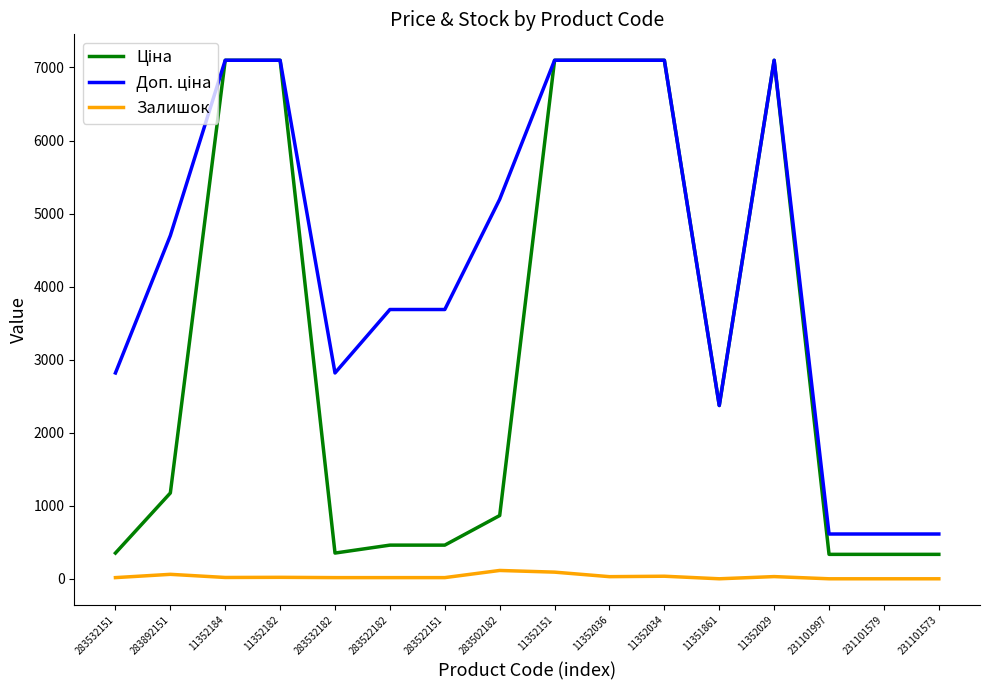

The Залишок series shows 16.0 at 283532151. True or false?

True